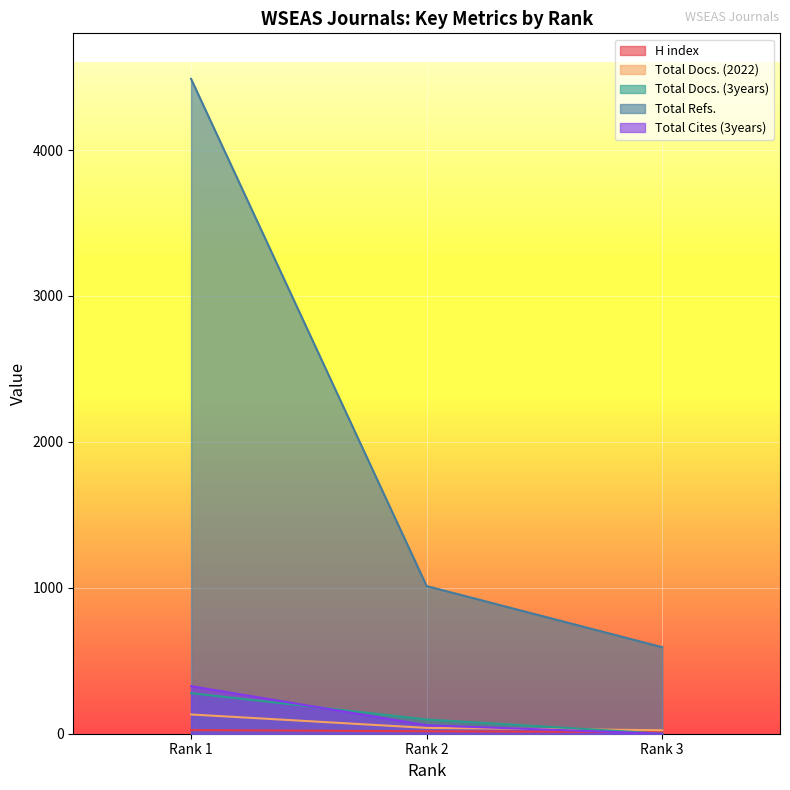

At which category is the sum across all series the highest?

Rank 1